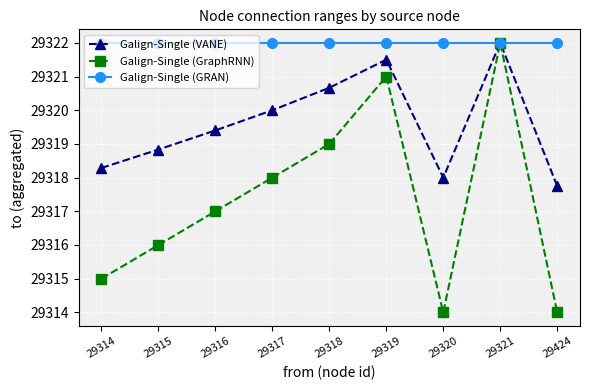

What is the value of the Galign-Single (GRAN) point at the 1st from the left?

29322.0